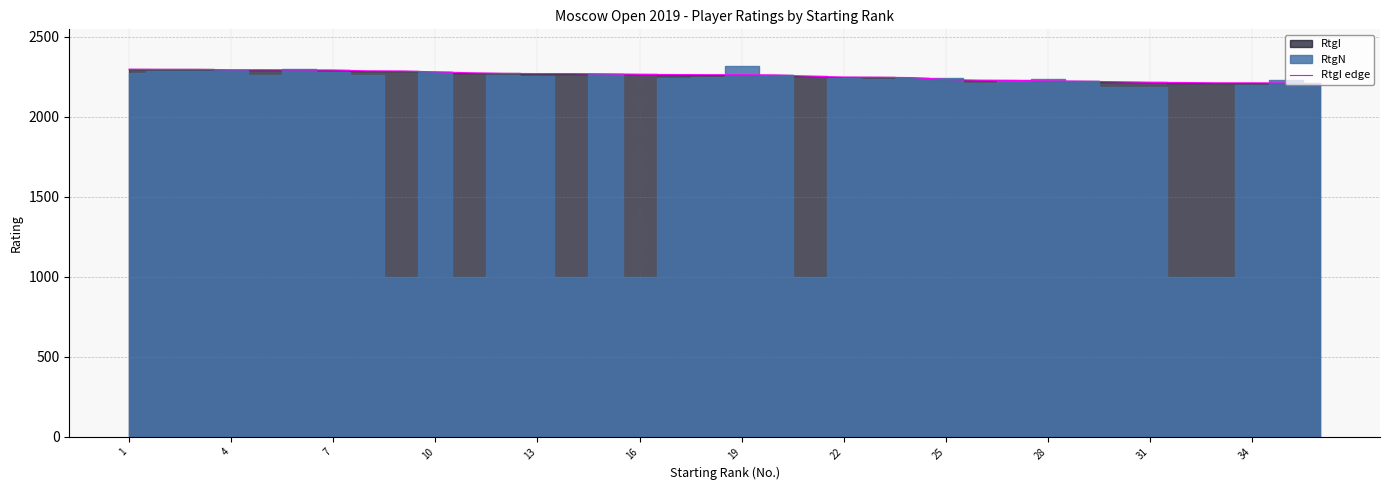

The chart shows a value of 2971 at 17. True or false?

False